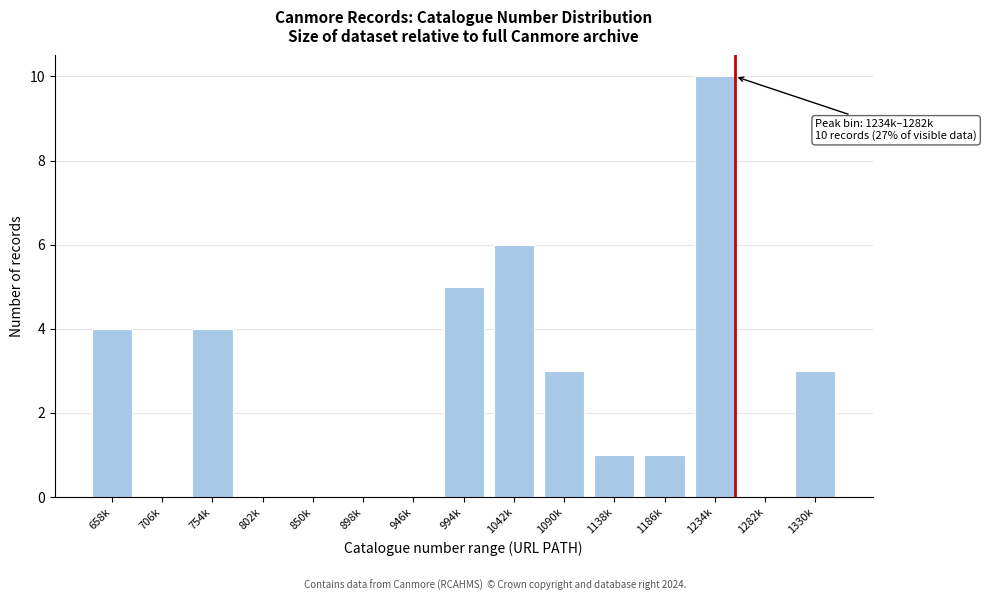

Reading left to right, list all the values displayed in this chart.

658k=4	706k=0	754k=4	802k=0	850k=0	898k=0	946k=0	994k=5	1042k=6	1090k=3	1138k=1	1186k=1	1234k=10	1282k=0	1330k=3